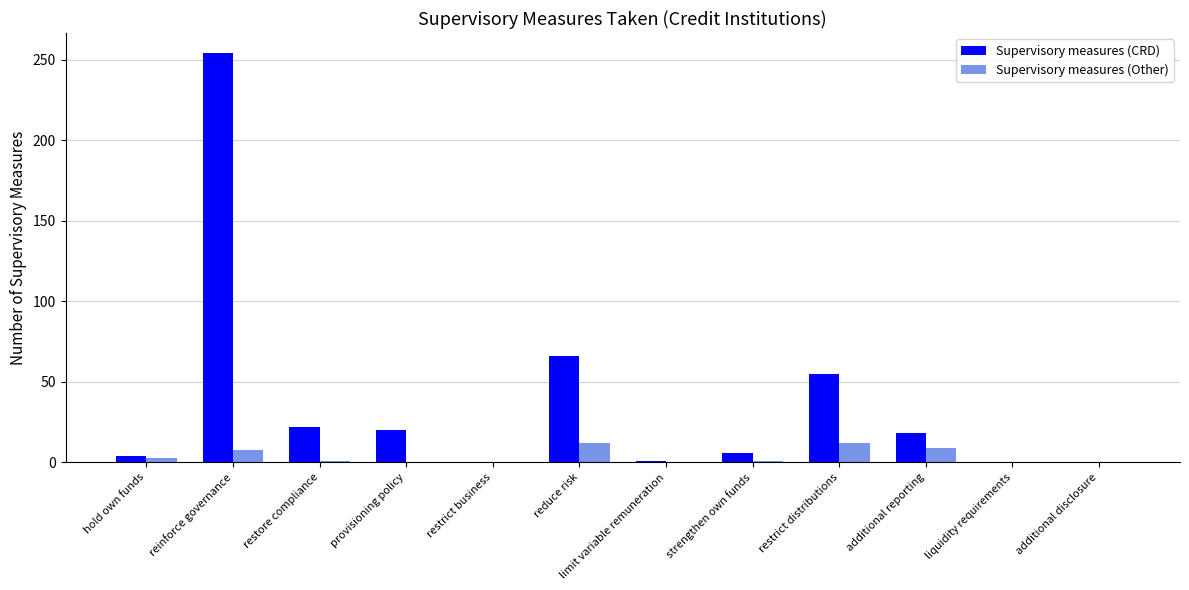

Which series has the largest total across all categories?

Supervisory measures (CRD)